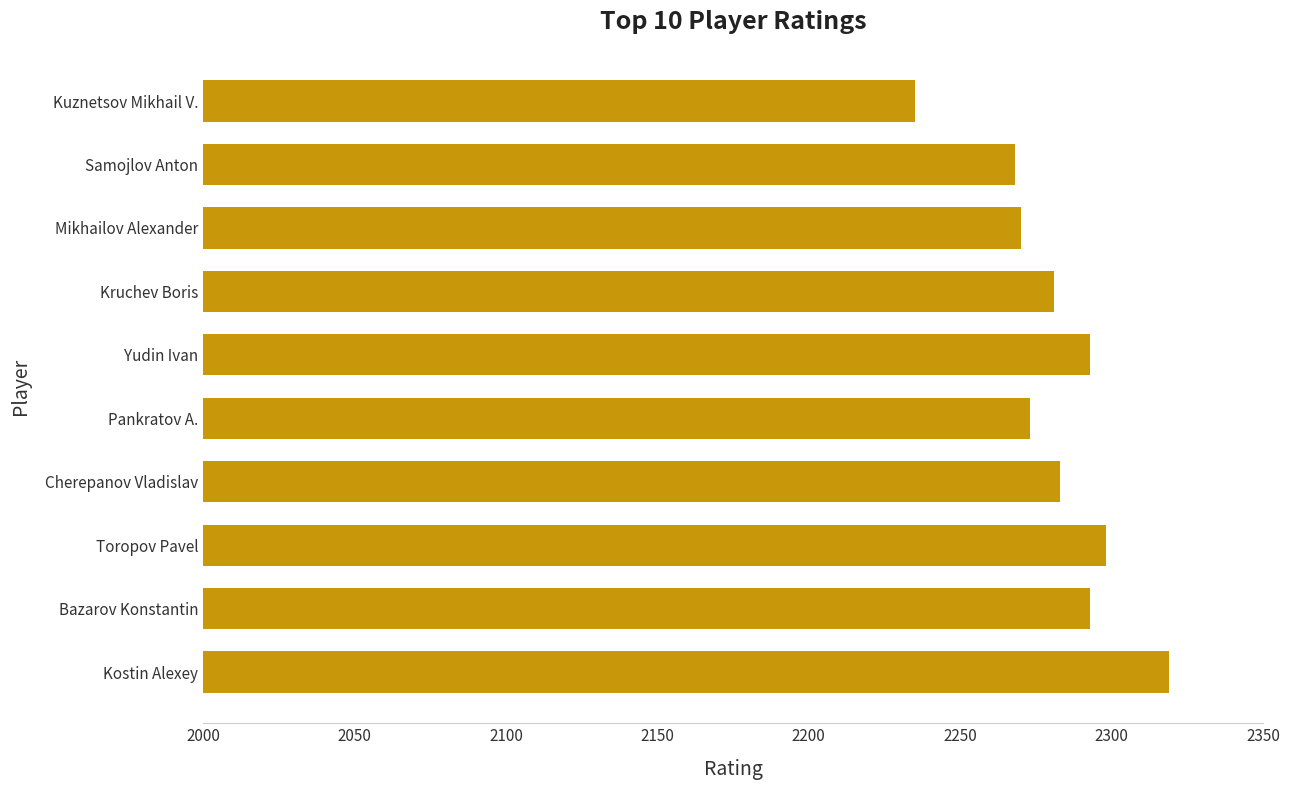

How many data points does each series have?

10